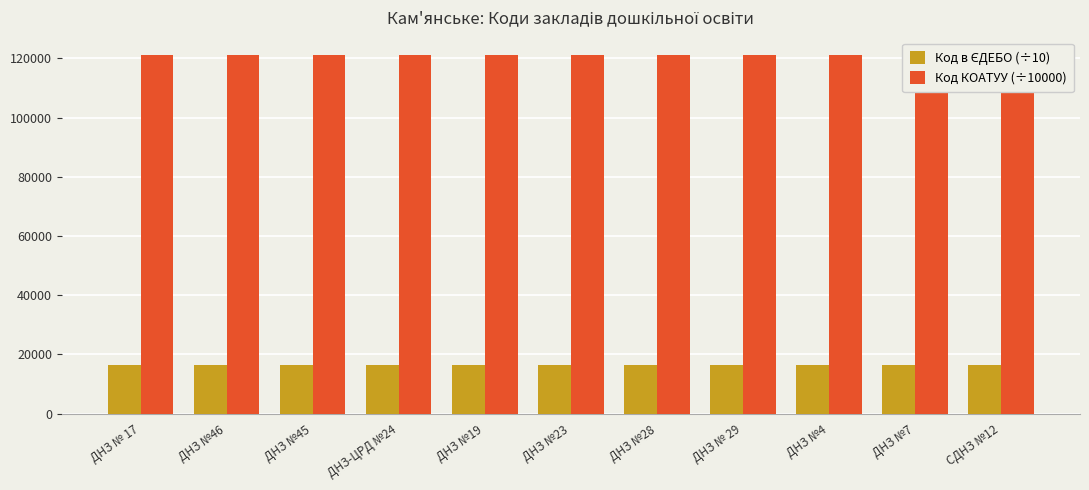

What is the spread (max minus min) of values at ДНЗ №4?

104636.5